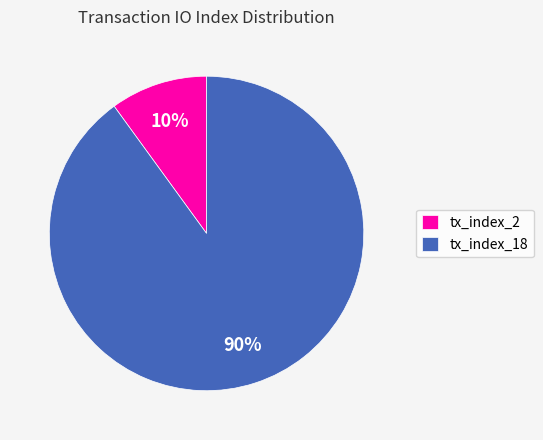

Which slice represents more than half of the pie?

tx_index_18